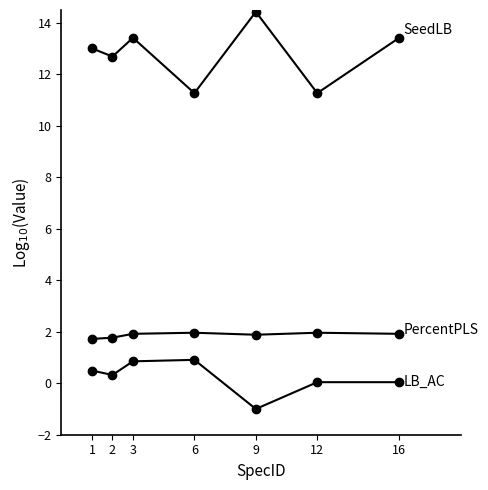

Reading left to right, what are all the values shown in this chart?

SeedLB: 13.0	12.7	13.4	11.3	14.4	11.3	13.4
PercentPLS: 1.7	1.8	1.9	2.0	1.9	2.0	1.9
LB_AC: 0.5	0.3	0.9	0.9	-1.0	0.0	0.0